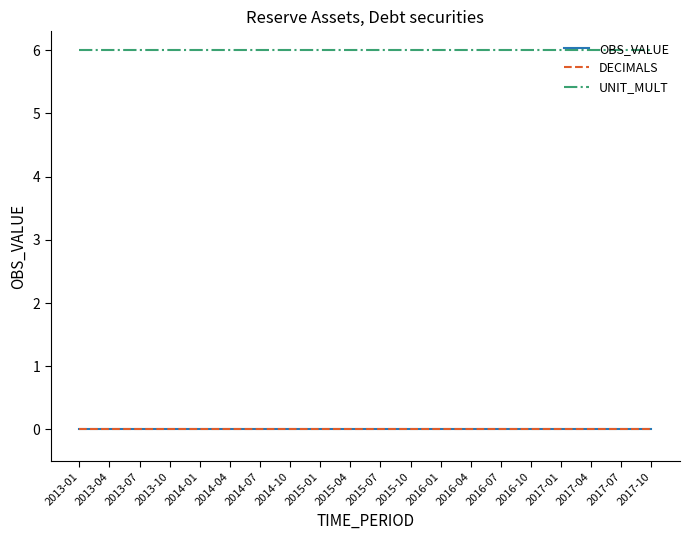

Reading left to right, extract all data points from this chart.

OBS_VALUE: 2013-01=0	2013-04=0	2013-07=0	2013-10=0	2014-01=0	2014-04=0	2014-07=0	2014-10=0	2015-01=0	2015-04=0	2015-07=0	2015-10=0	2016-01=0	2016-04=0	2016-07=0	2016-10=0	2017-01=0	2017-04=0	2017-07=0	2017-10=0
DECIMALS: 2013-01=0	2013-04=0	2013-07=0	2013-10=0	2014-01=0	2014-04=0	2014-07=0	2014-10=0	2015-01=0	2015-04=0	2015-07=0	2015-10=0	2016-01=0	2016-04=0	2016-07=0	2016-10=0	2017-01=0	2017-04=0	2017-07=0	2017-10=0
UNIT_MULT: 2013-01=6	2013-04=6	2013-07=6	2013-10=6	2014-01=6	2014-04=6	2014-07=6	2014-10=6	2015-01=6	2015-04=6	2015-07=6	2015-10=6	2016-01=6	2016-04=6	2016-07=6	2016-10=6	2017-01=6	2017-04=6	2017-07=6	2017-10=6